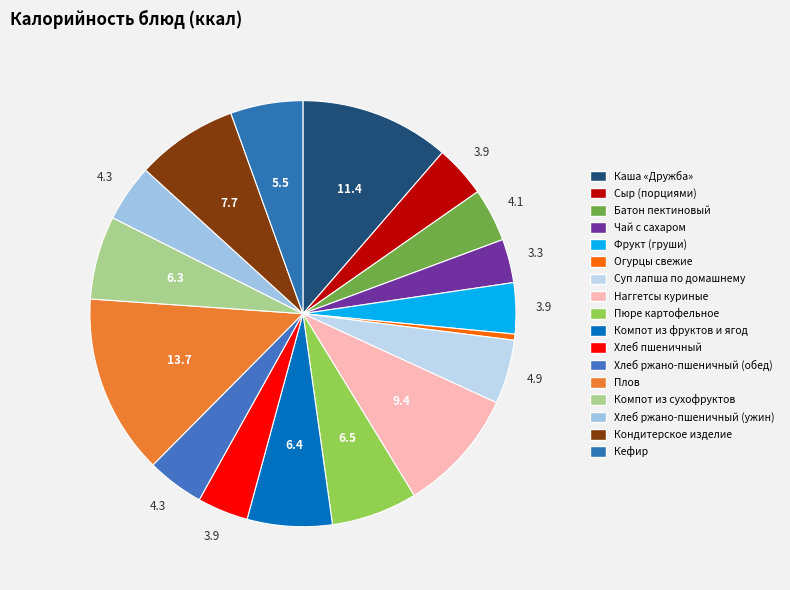

Count the number of slices in the pie.

17